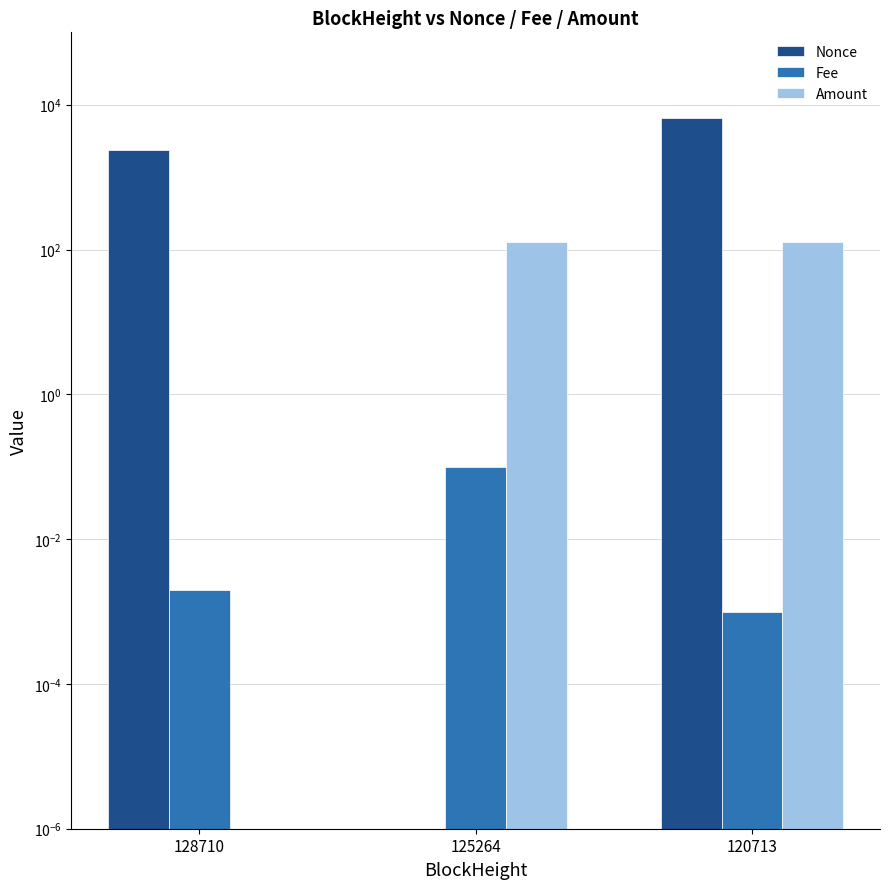

What is the difference between the Fee values at 125264 and 120713?

0.1